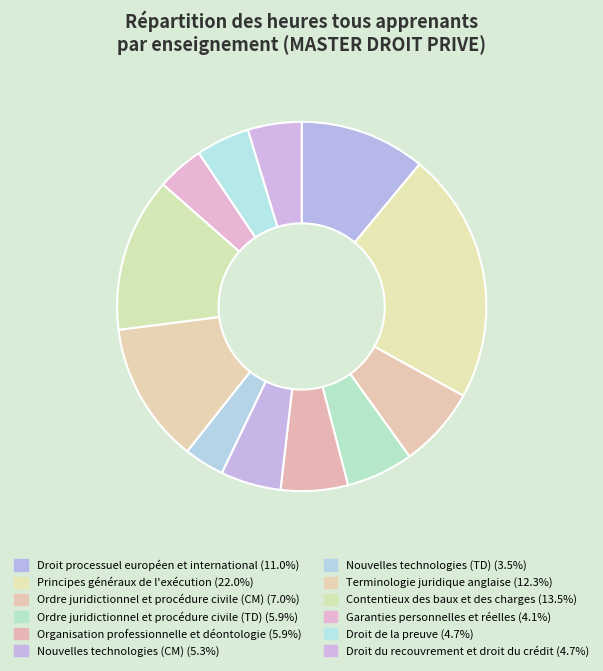

To the nearest percent, what percentage of the pie is Garanties personnelles et réelles?

4%